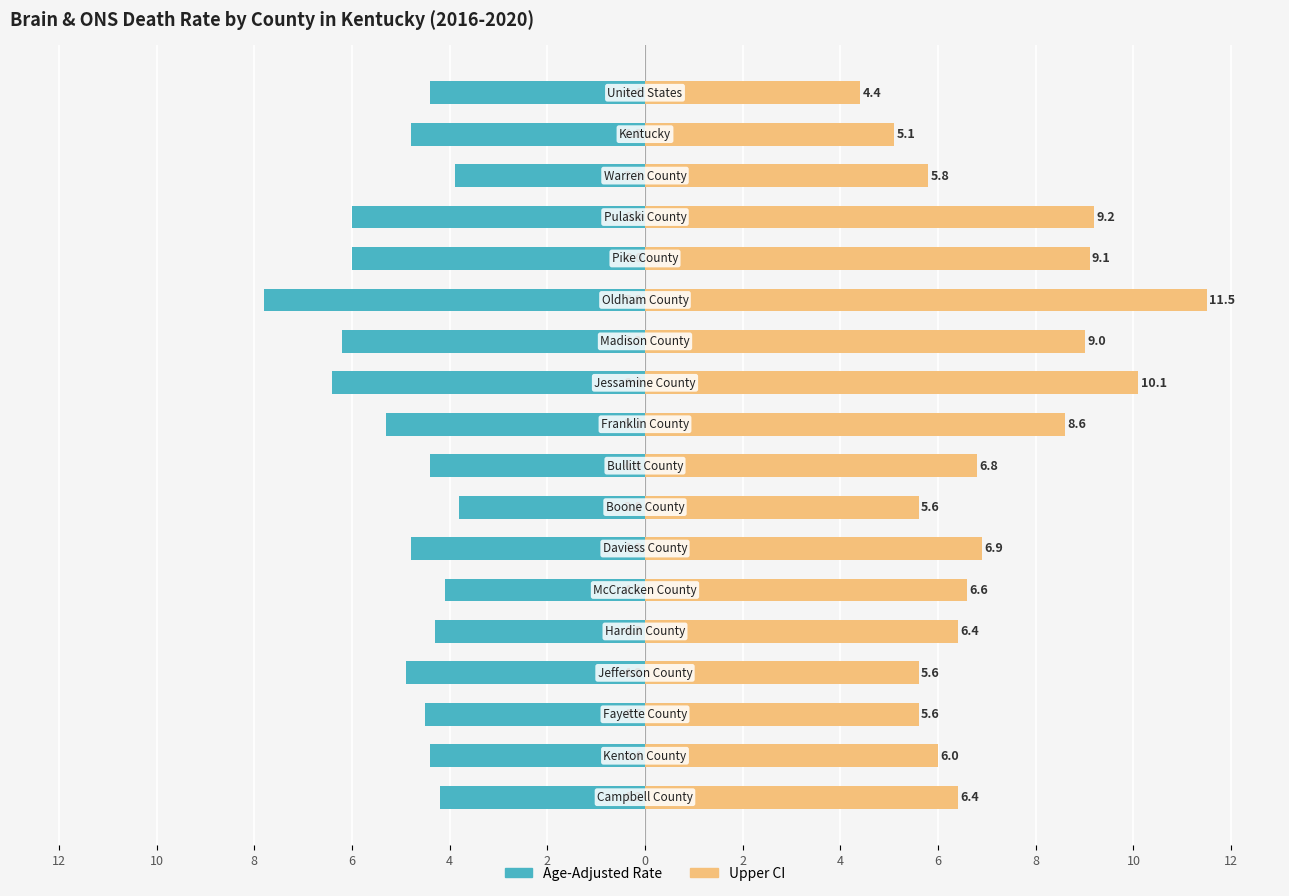

Rank the series by their maximum value, from lowest to highest.

Age-Adjusted Rate, Upper CI